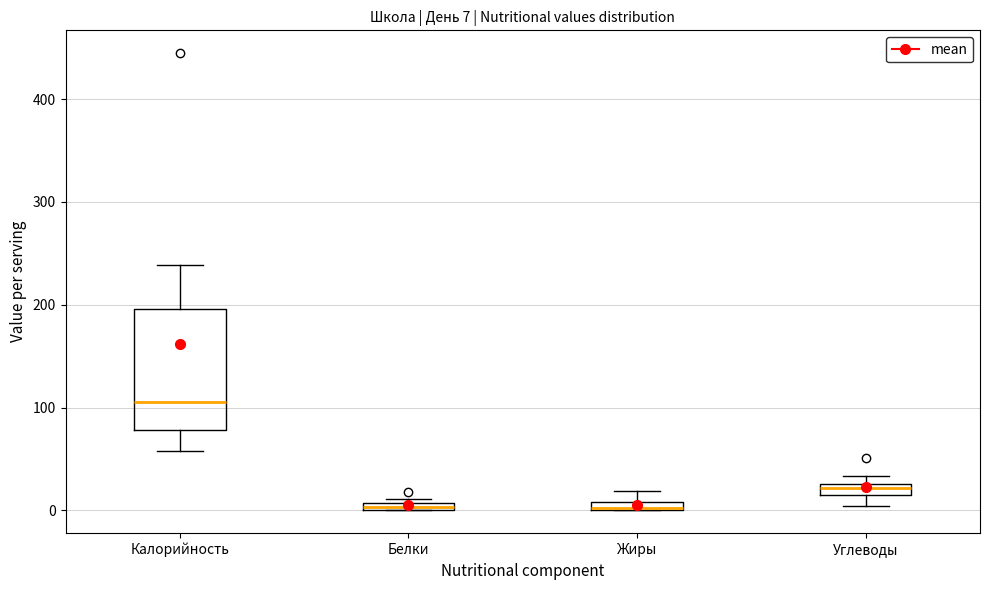

Comparing the boxes themselves (not the whiskers), which one is the tallest?

Калорийность